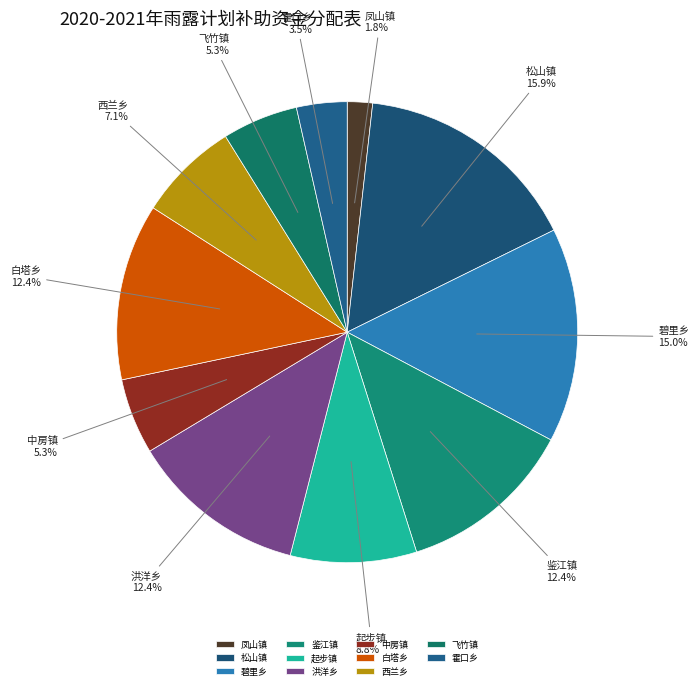

What is the largest slice in the pie chart?

松山镇